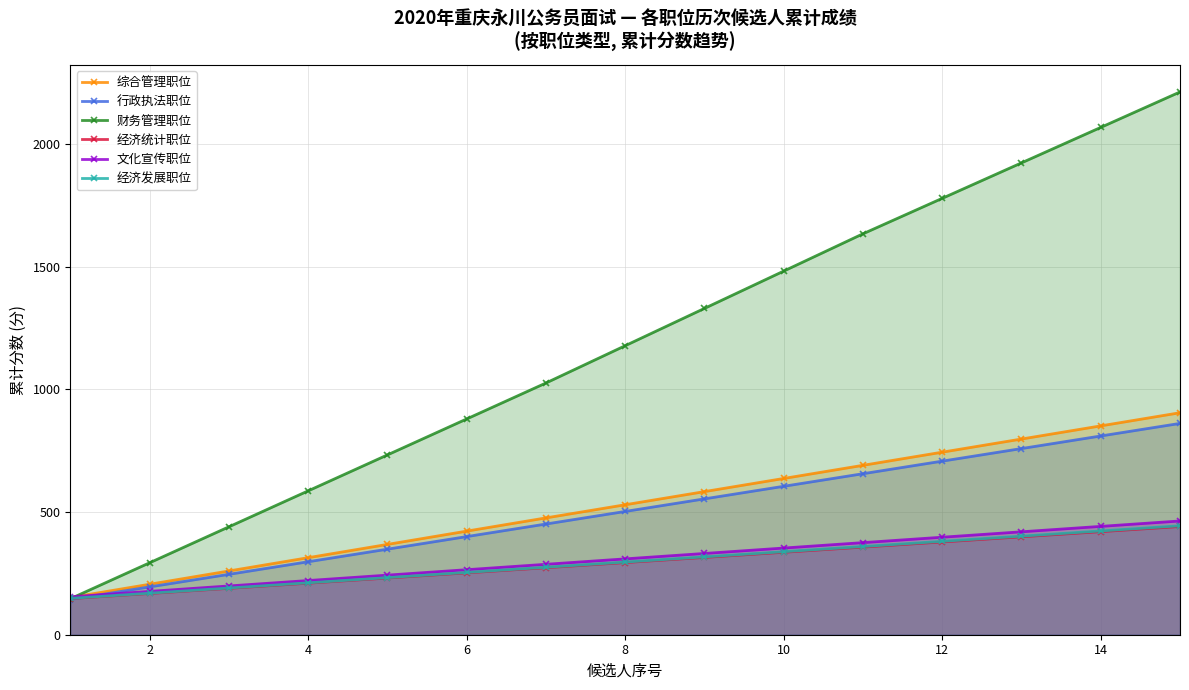

Rank the series by their maximum value, from highest to lowest.

财务管理职位, 综合管理职位, 行政执法职位, 文化宣传职位, 经济发展职位, 经济统计职位